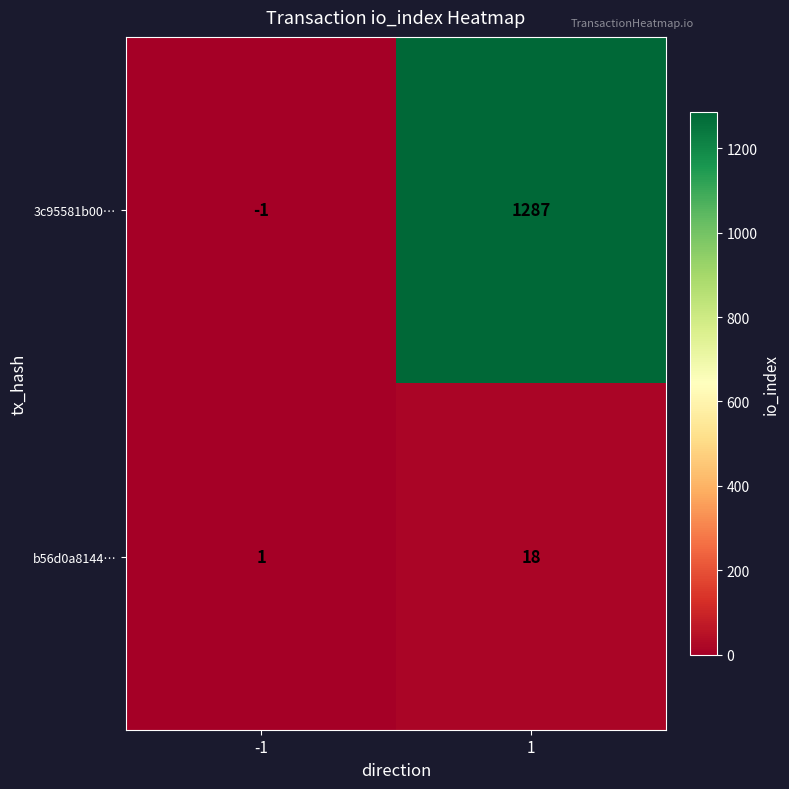

List the series in order of their peak value, highest first.

3c95581b00…, b56d0a8144…